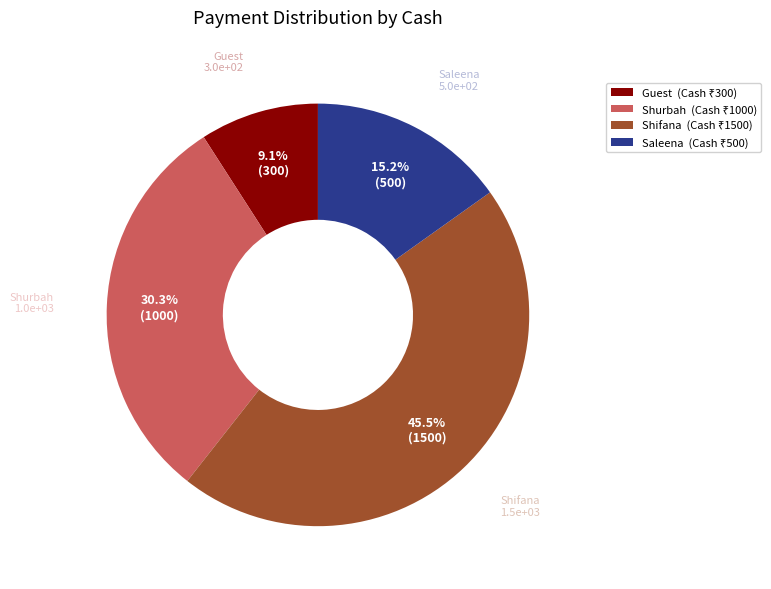

Is there a majority slice in this chart?

No